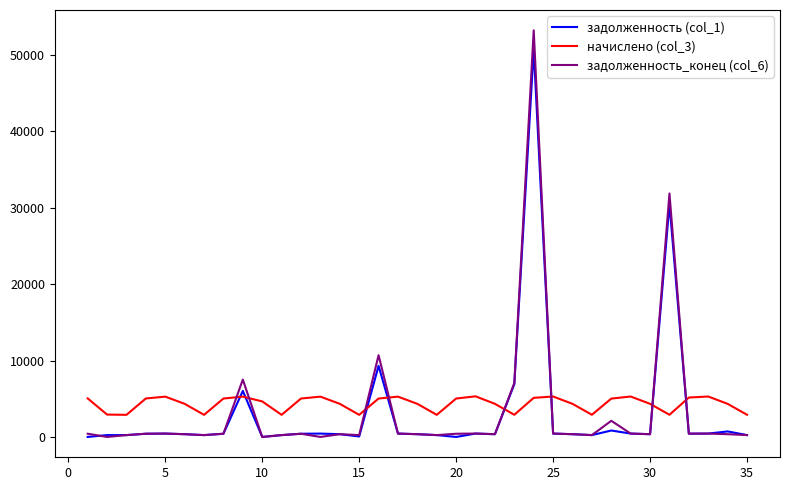

Which series has the largest range (max minus min)?

задолженность_конец (col_6)